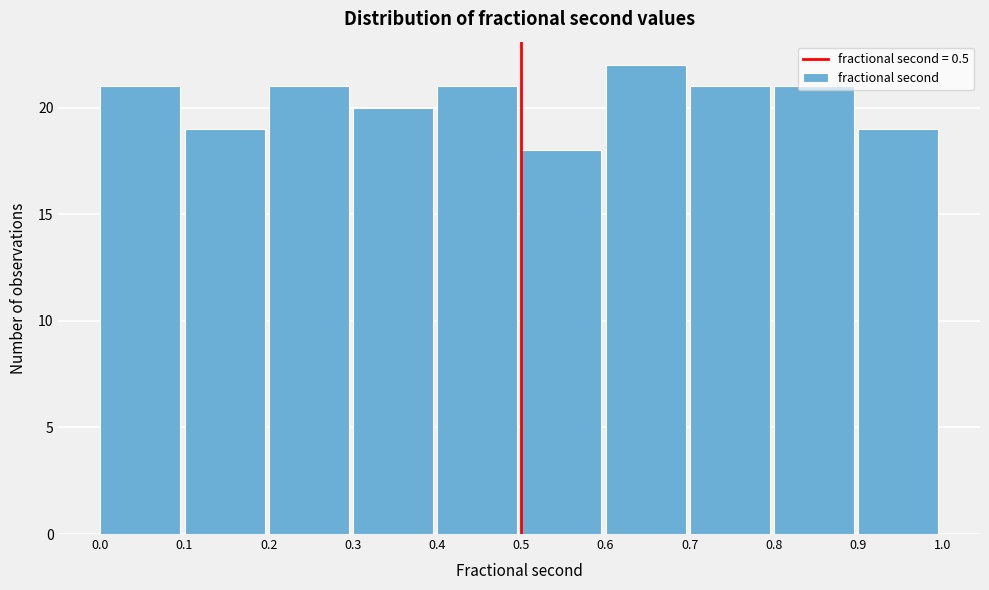

Reading left to right, transcribe this chart: for each bar, give the range it covers on the x-axis and its height. The values are not printed on the chart, so give them approximately, as read against the axis.

0.0 to 0.1: 21
0.1 to 0.2: 19
0.2 to 0.3: 21
0.3 to 0.4: 20
0.4 to 0.5: 21
0.5 to 0.6: 18
0.6 to 0.7: 22
0.7 to 0.8: 21
0.8 to 0.9: 21
0.9 to 1.0: 19